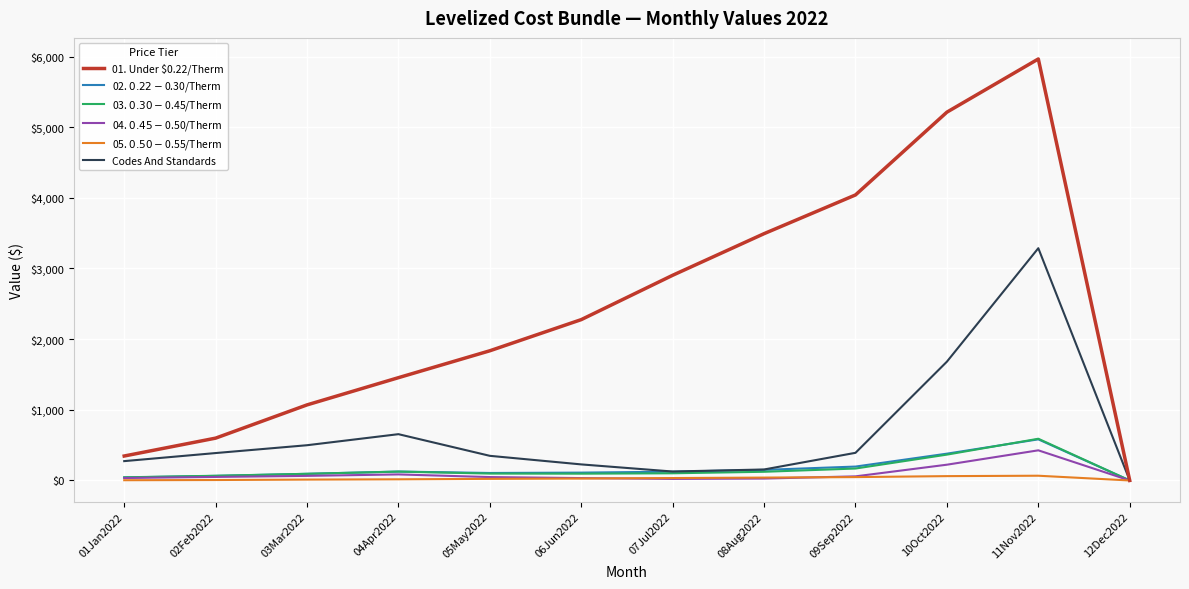

Does the chart have visible grid lines?

Yes